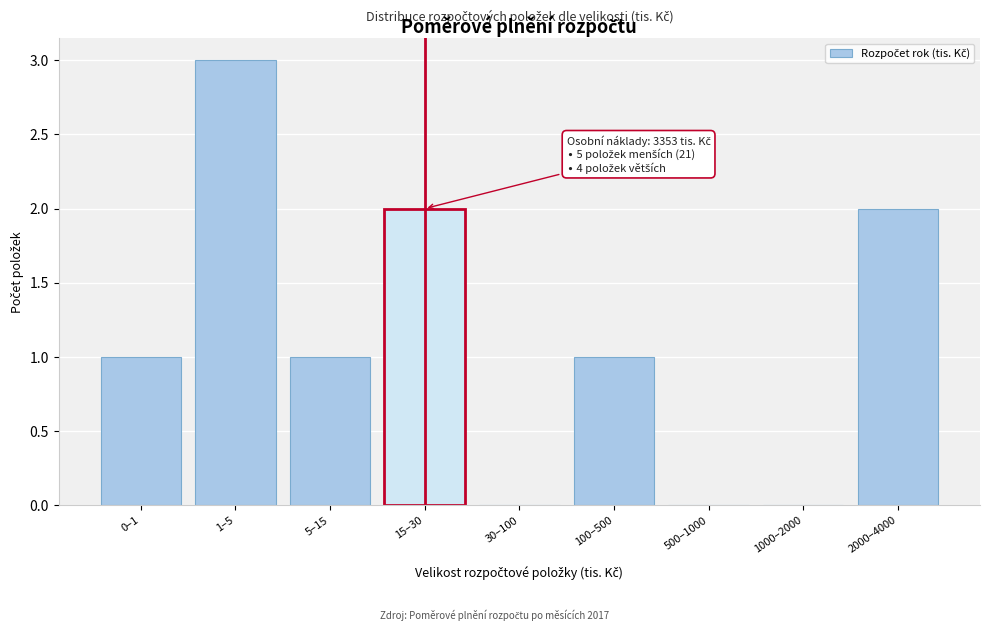

Reading left to right, what are all the values shown in this chart?

0–1=1	1–5=3	5–15=1	15–30=2	30–100=0	100–500=1	500–1000=0	1000–2000=0	2000–4000=2